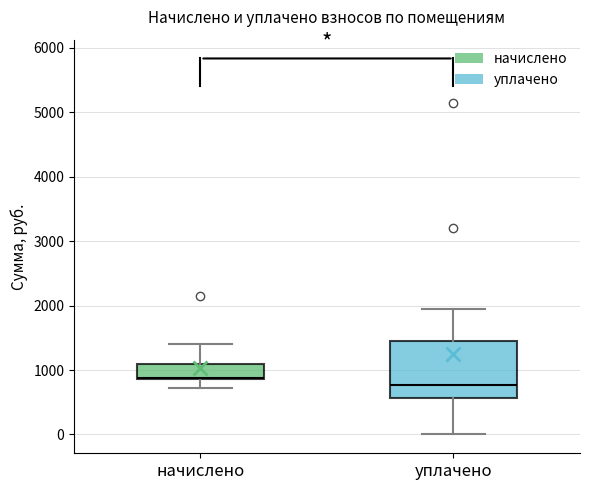

Reading left to right, transcribe this box plot: for each box, give where its median line is, the range the box spans, and where its two whiskers end, as read against the y-axis. The values are not printed on the chart, so give them approximately, as read against the axis.

начислено: median 900, box 900 to 1100, whiskers 700 to 1400
уплачено: median 800, box 600 to 1500, whiskers 0 to 2000